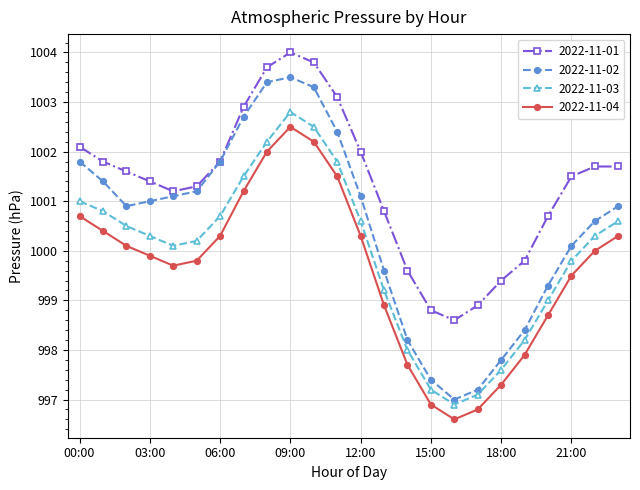

How many values in the 2022-11-04 series are below 1000?

12